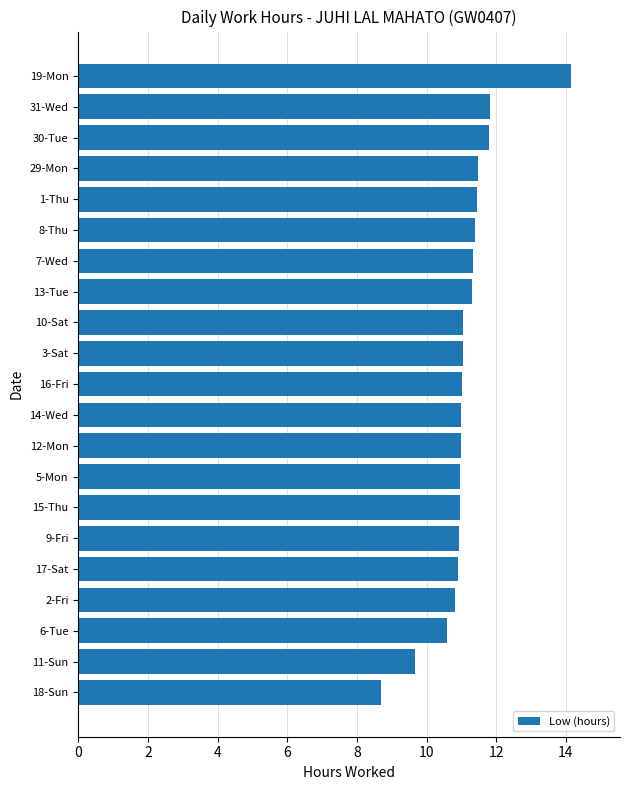

True or false: the data shows 4.0 at 7-Wed.

False